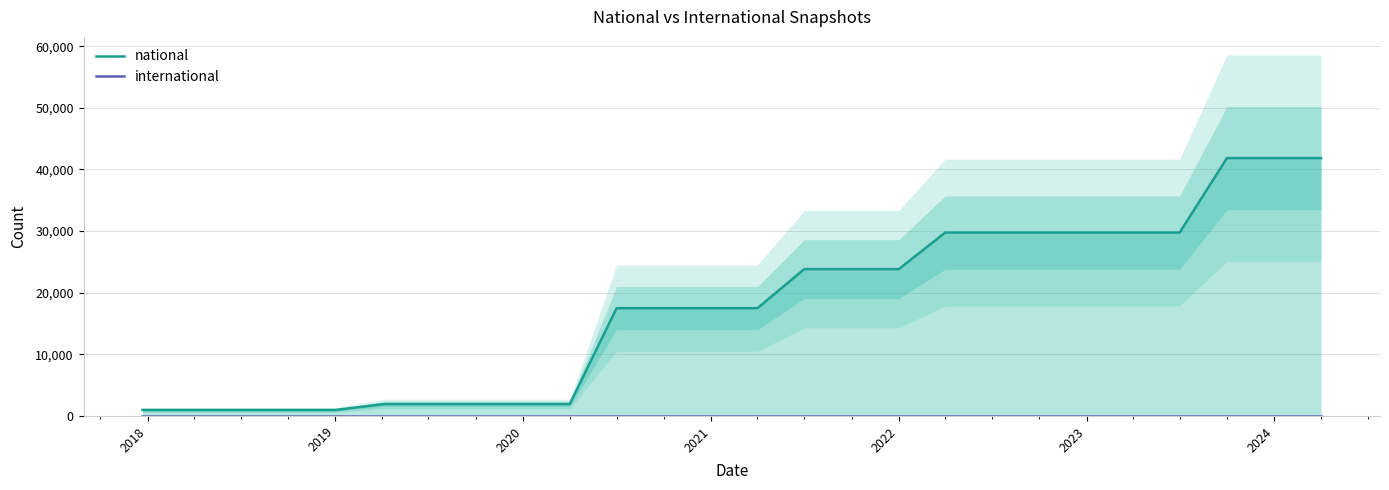

At 2019, list the series in order from largest to smallest.

national, international